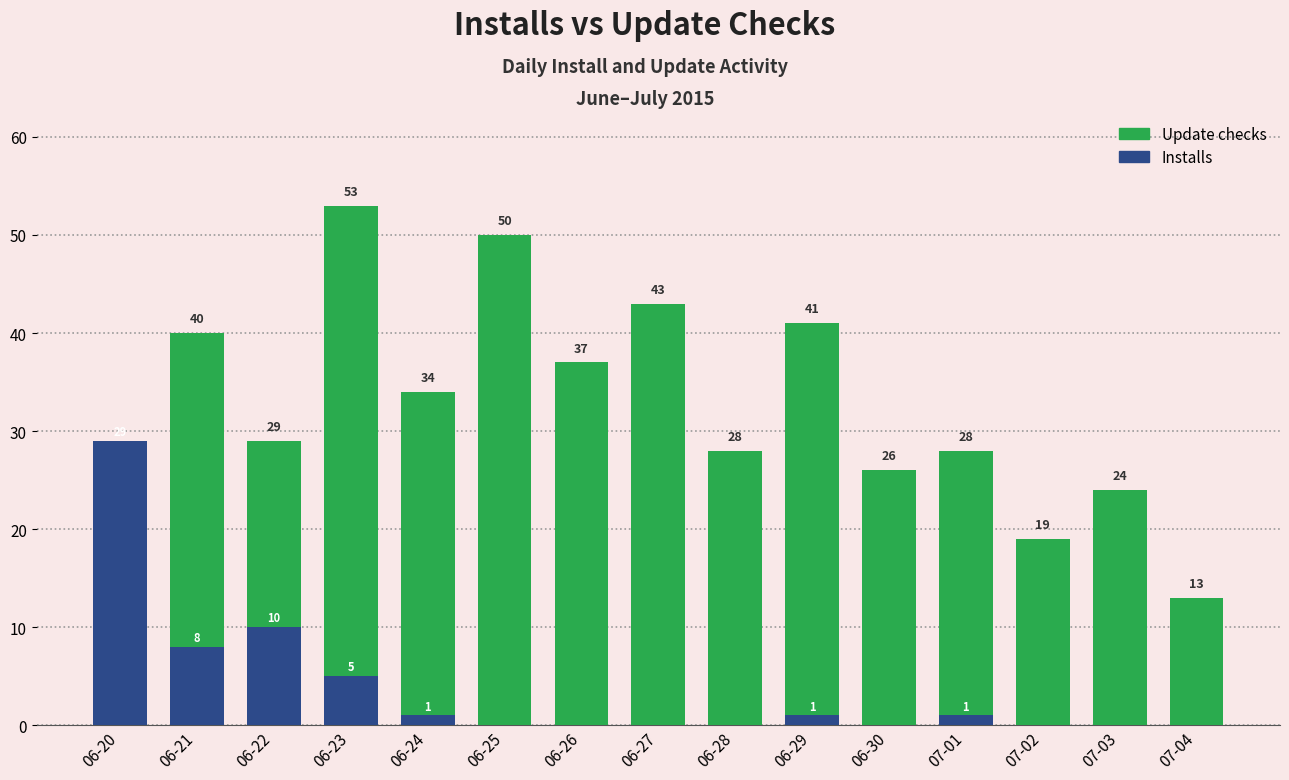

How many data points in Update checks are less than 29?

7